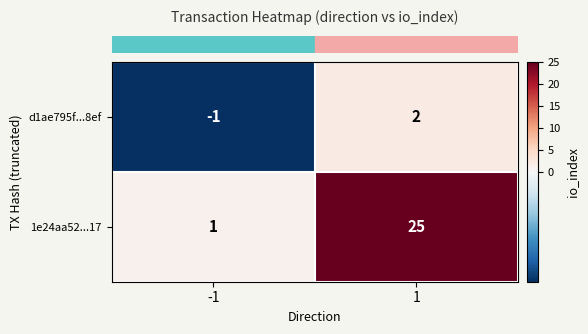

List the series in order of their overall mean, lowest first.

d1ae795f...8ef, 1e24aa52...17